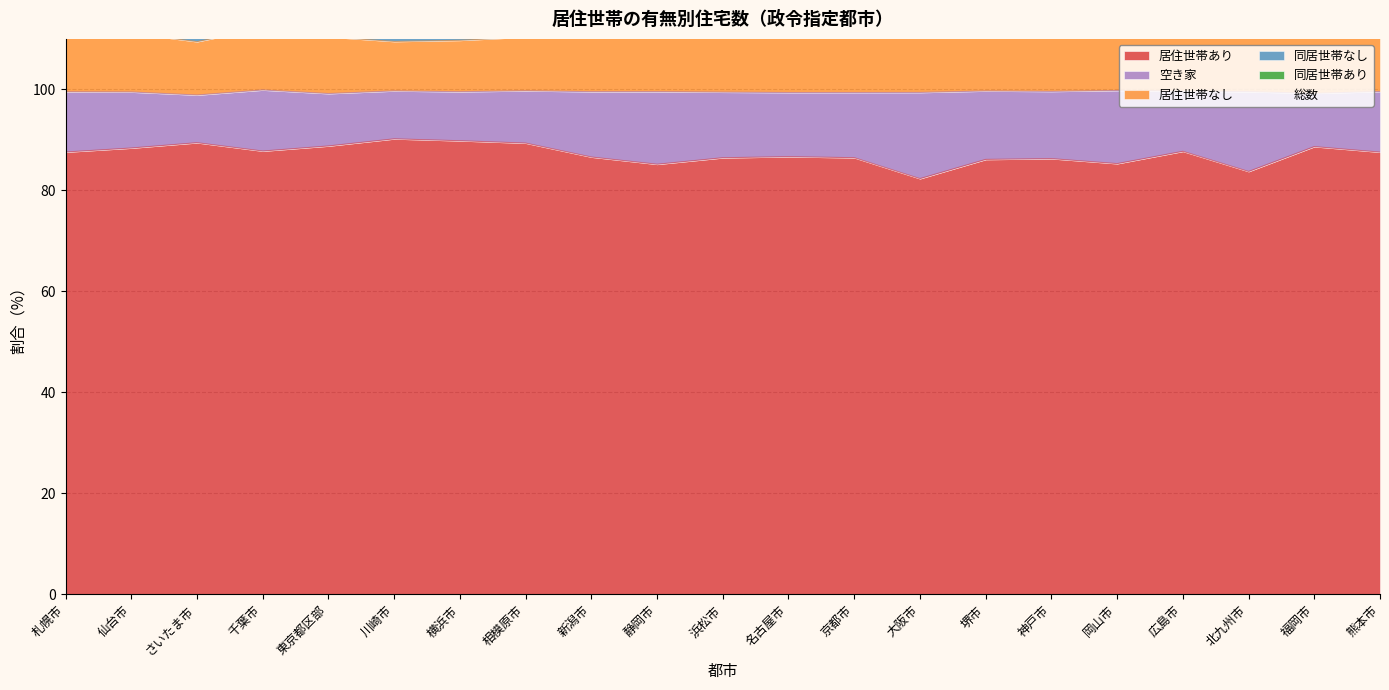

Read the 居住世帯あり value at 東京都区部.

88.8